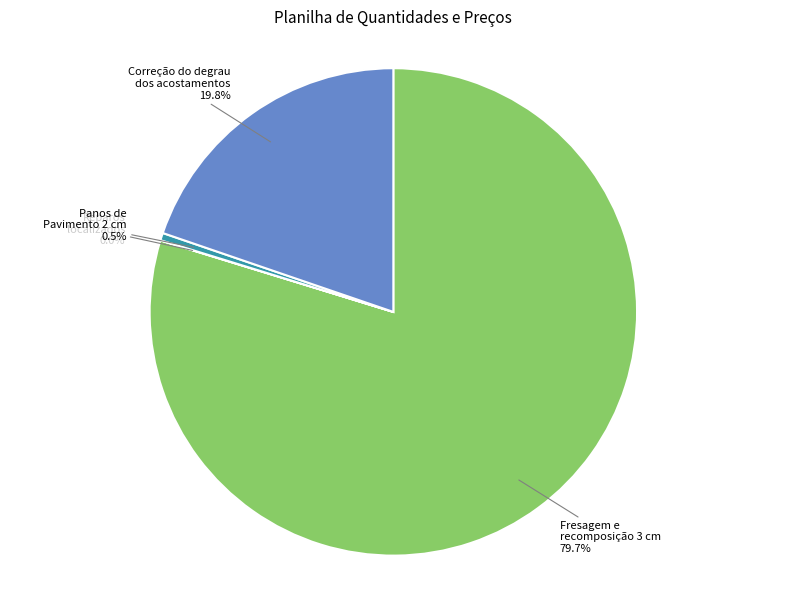

Does any single category account for the majority?

Yes